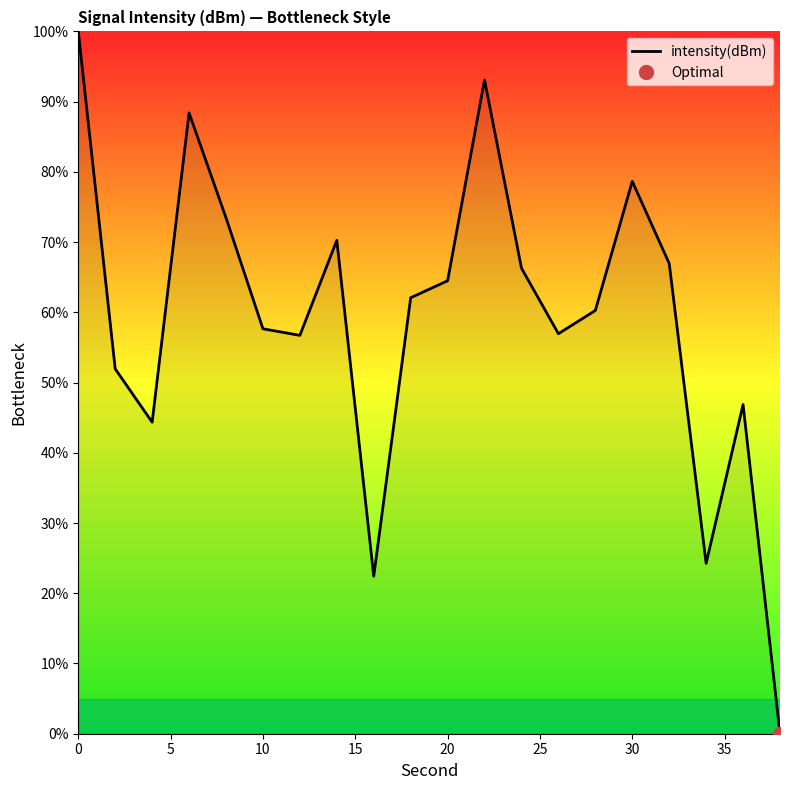

The intensity(dBm) series shows 57.7 at 10. True or false?

True